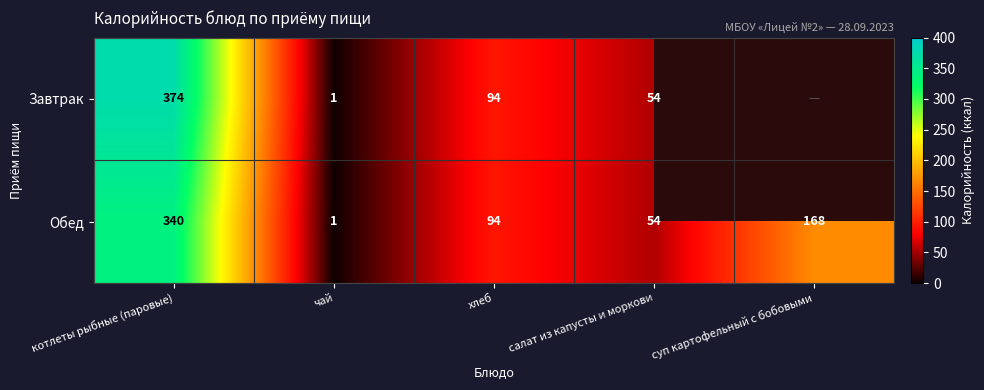

Which series changed the most between котлеты рыбные (паровые) and салат из капусты и моркови?

Завтрак